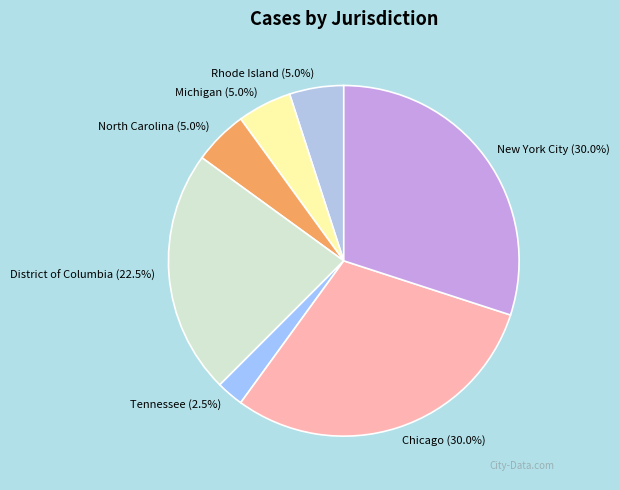

To the nearest percent, what is the average slice percentage?

14%